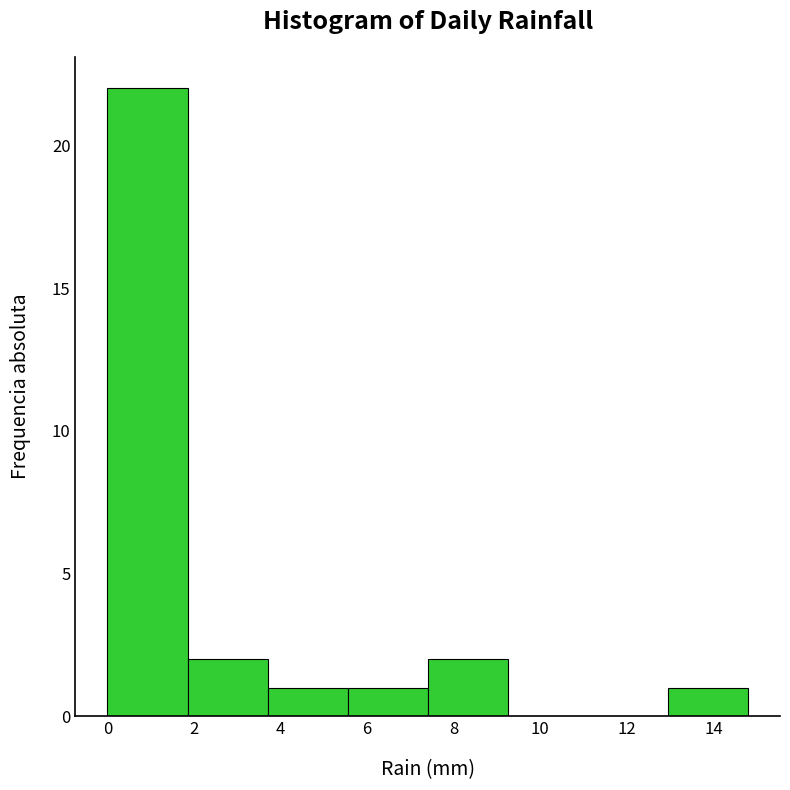

Reading left to right, list every bar in this chart as the range it spans on the x-axis followed by its height. Neither the bar edges nor the heights are printed on the chart, so give them approximately, as read against the axes.

0.00 to 1.85: 22
1.85 to 3.70: 2
3.70 to 5.55: 1
5.55 to 7.40: 1
7.40 to 9.25: 2
9.25 to 11.10: 0
11.10 to 12.95: 0
12.95 to 14.80: 1